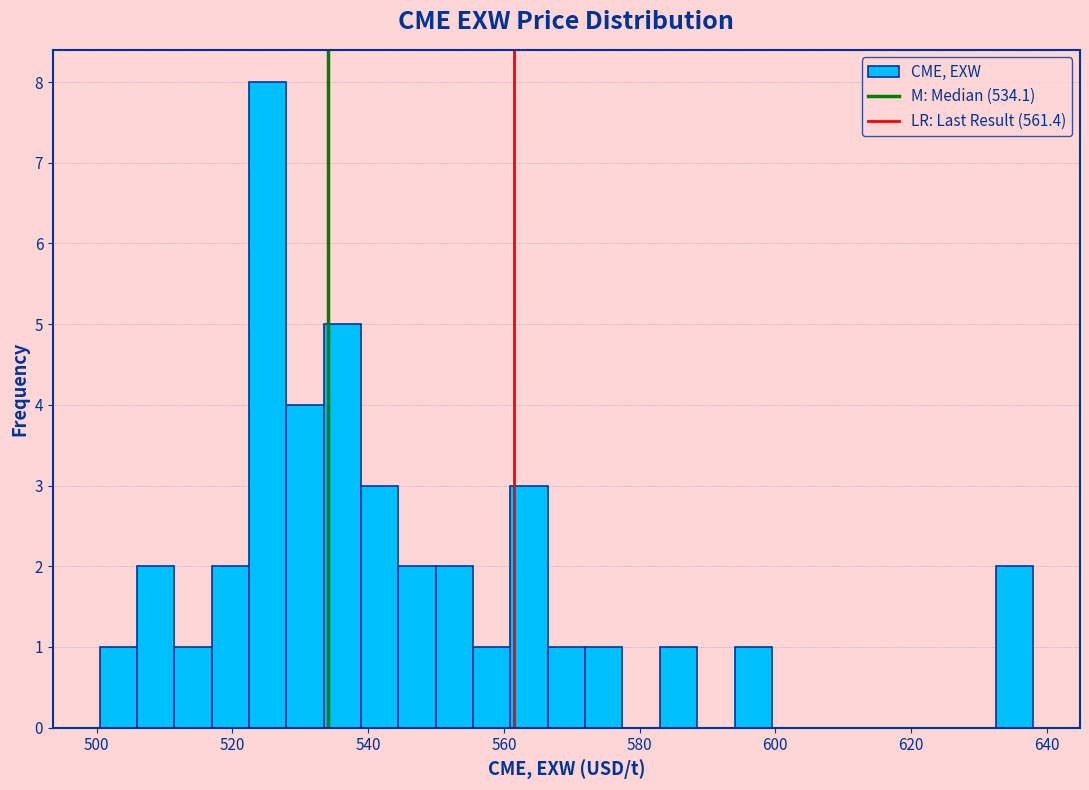

Around what value on the x-axis is the tallest bar? Give the approximate position of its centre, as read against the axis.

526